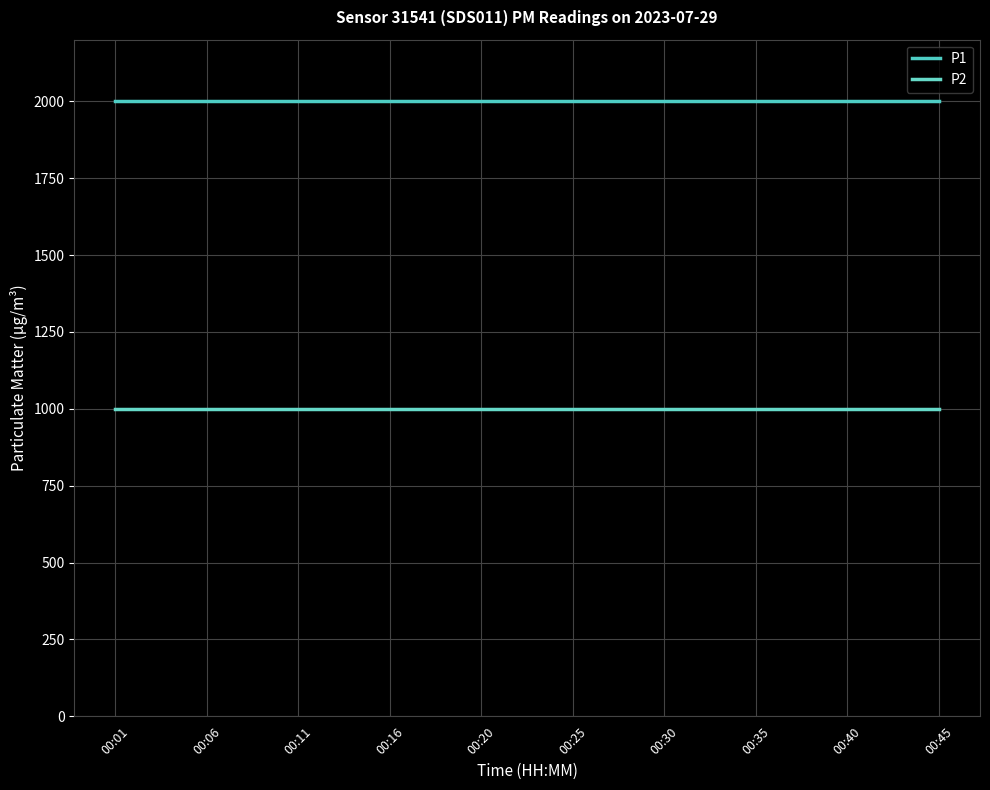

True or false: P1 and P2 intersect in this chart.

False